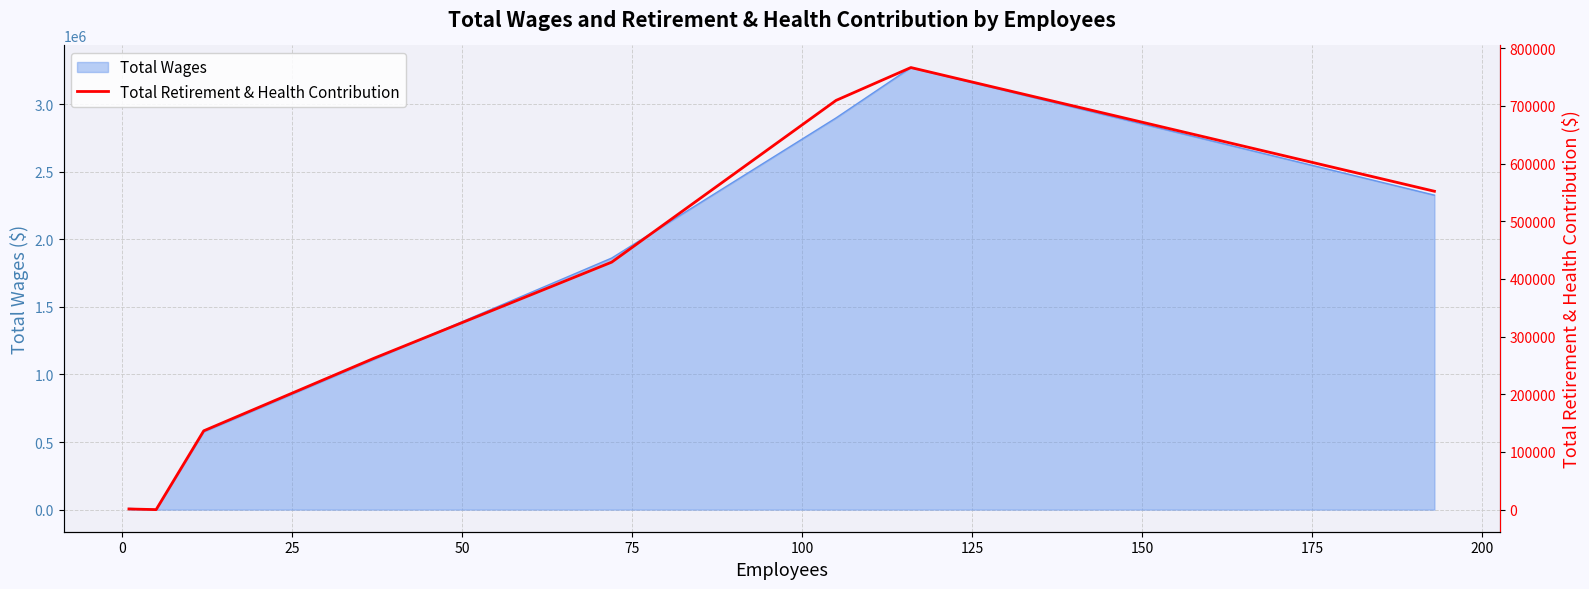

What is the maximum value for Total Wages?

3270739